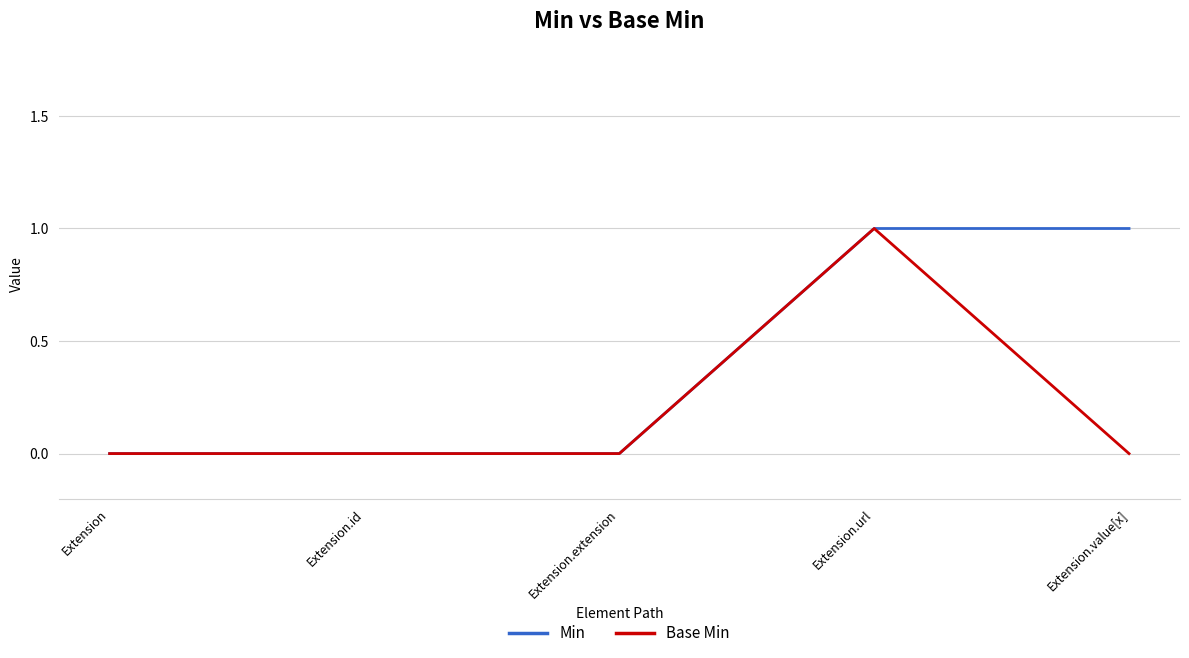

At which category is the sum across all series the highest?

Extension.url